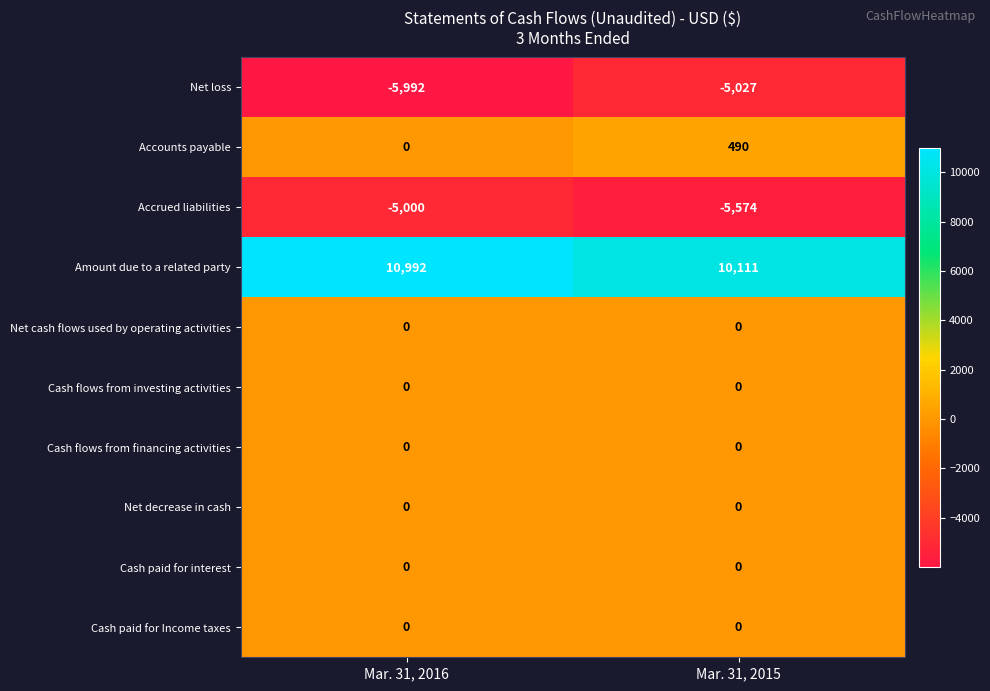

What is the difference between the highest and lowest values at Mar. 31, 2016?

16984